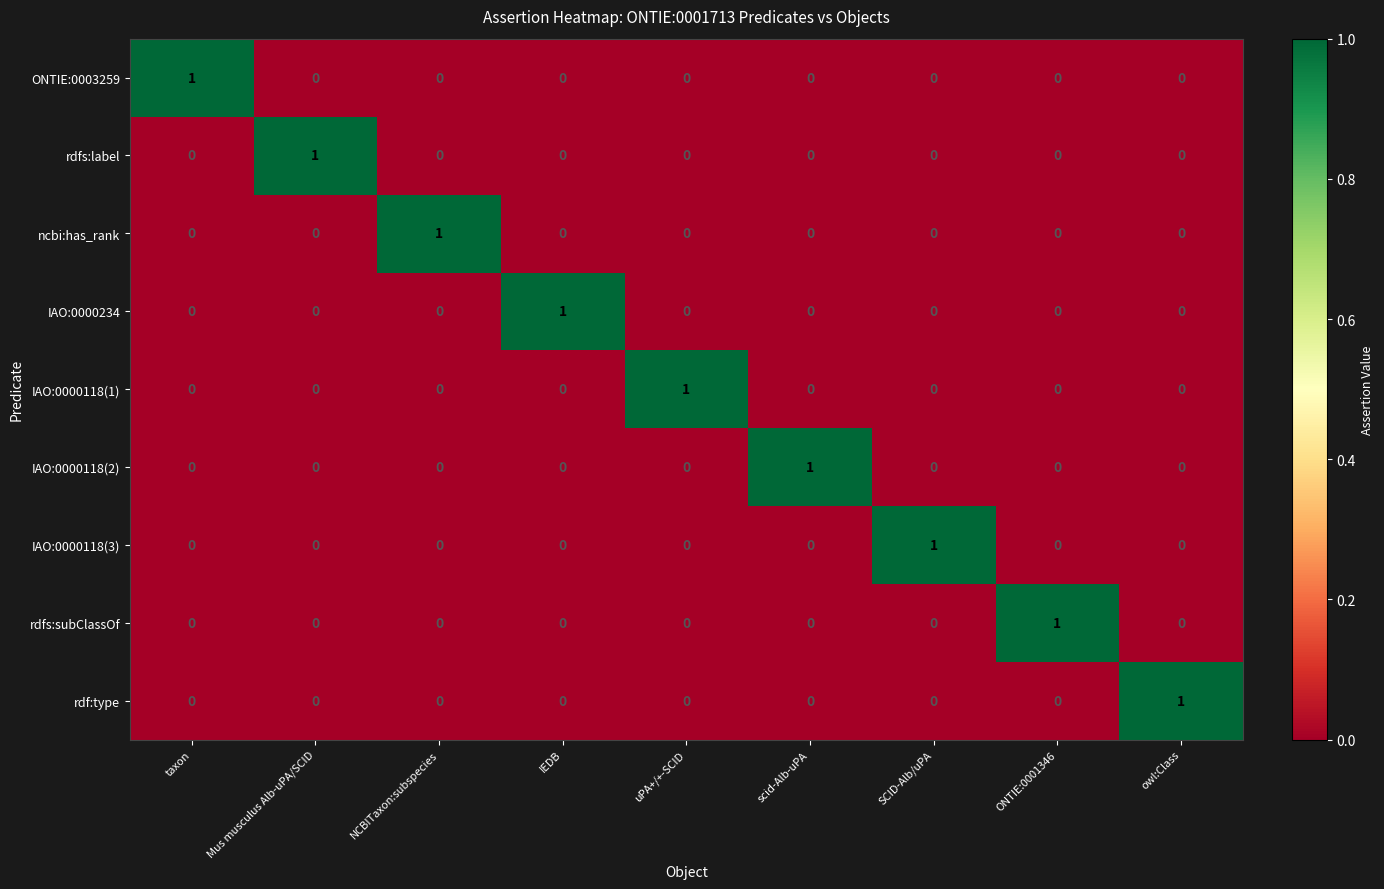

Is it true that ONTIE:0003259 equals -1 at owl:Class?

False